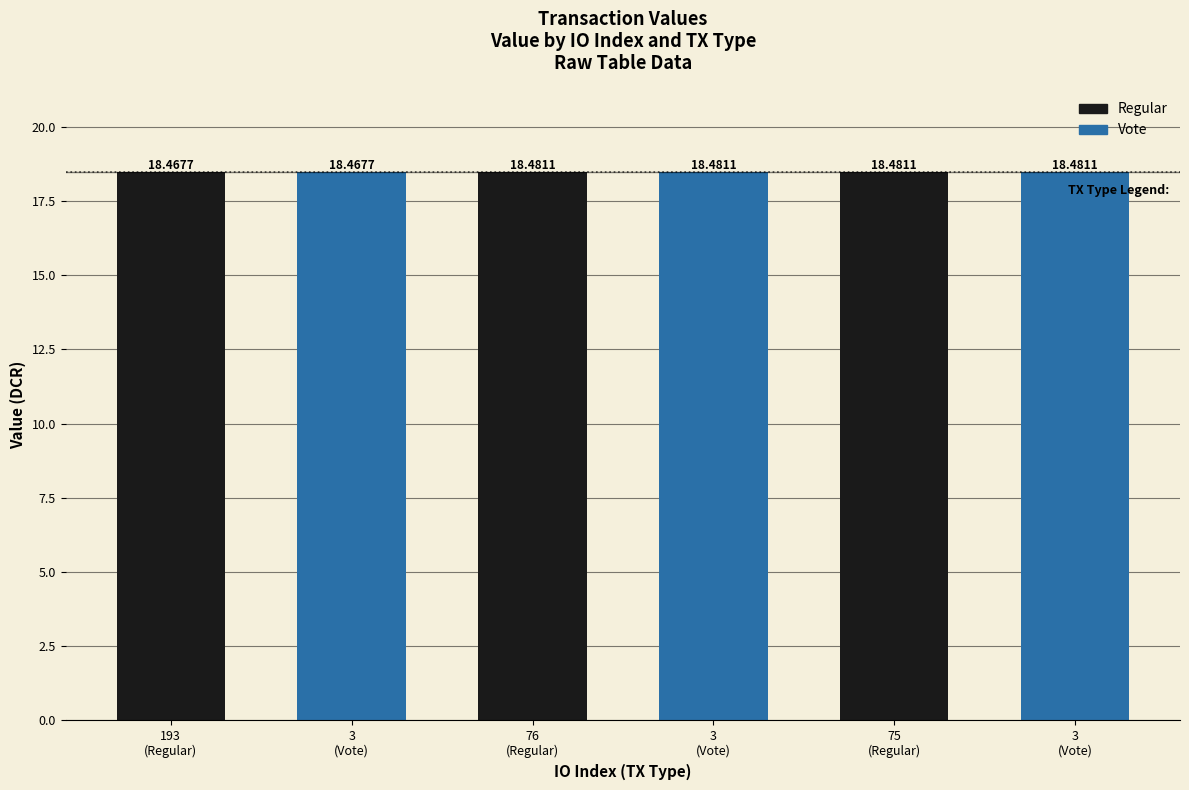

Reading left to right, list all the values displayed in this chart.

193=18.5	3=18.5	76=18.5	3=18.5	75=18.5	3=18.5